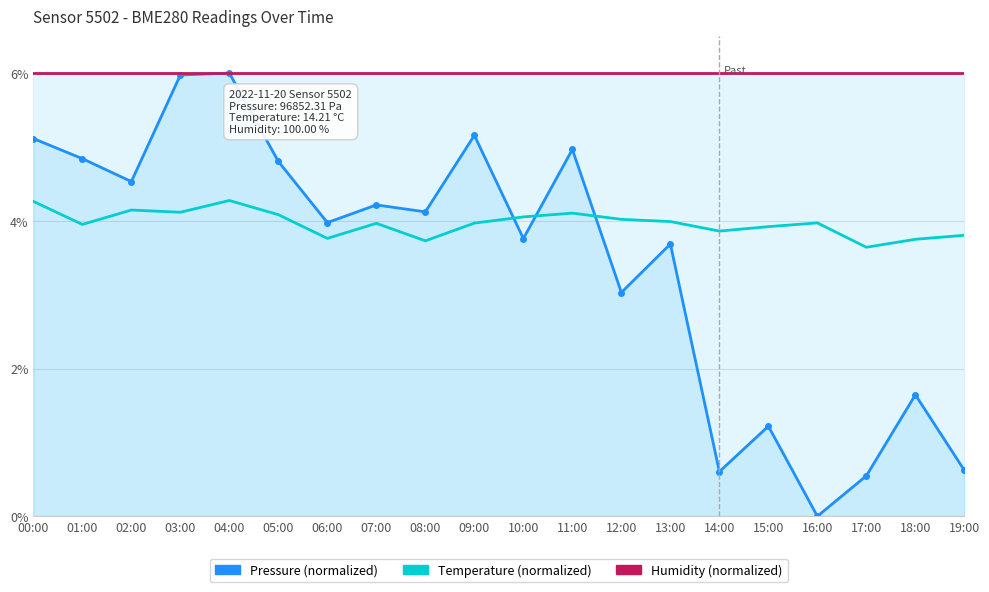

What is the sum of all humidity values?

120.0